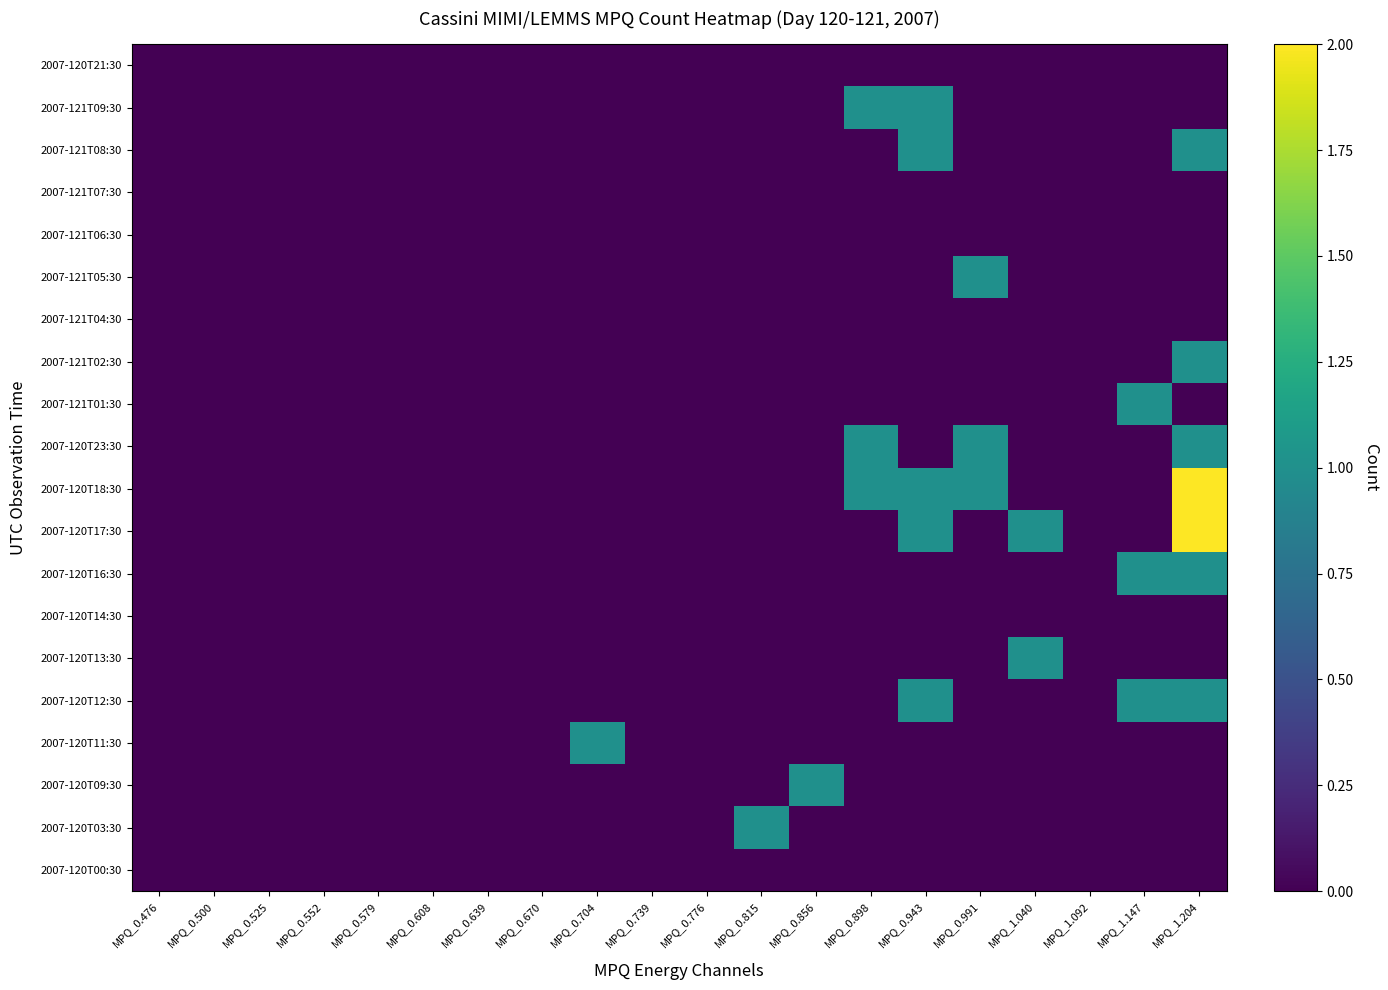

Reading left to right, what are all the values shown in this chart?

2007-120T00:30: MPQ_0.476=0	MPQ_0.500=0	MPQ_0.525=0	MPQ_0.552=0	MPQ_0.579=0	MPQ_0.608=0	MPQ_0.639=0	MPQ_0.670=0	MPQ_0.704=0	MPQ_0.739=0	MPQ_0.776=0	MPQ_0.815=0	MPQ_0.856=0	MPQ_0.898=0	MPQ_0.943=0	MPQ_0.991=0	MPQ_1.040=0	MPQ_1.092=0	MPQ_1.147=0	MPQ_1.204=0
2007-120T03:30: MPQ_0.476=0	MPQ_0.500=0	MPQ_0.525=0	MPQ_0.552=0	MPQ_0.579=0	MPQ_0.608=0	MPQ_0.639=0	MPQ_0.670=0	MPQ_0.704=0	MPQ_0.739=0	MPQ_0.776=0	MPQ_0.815=1	MPQ_0.856=0	MPQ_0.898=0	MPQ_0.943=0	MPQ_0.991=0	MPQ_1.040=0	MPQ_1.092=0	MPQ_1.147=0	MPQ_1.204=0
2007-120T09:30: MPQ_0.476=0	MPQ_0.500=0	MPQ_0.525=0	MPQ_0.552=0	MPQ_0.579=0	MPQ_0.608=0	MPQ_0.639=0	MPQ_0.670=0	MPQ_0.704=0	MPQ_0.739=0	MPQ_0.776=0	MPQ_0.815=0	MPQ_0.856=1	MPQ_0.898=0	MPQ_0.943=0	MPQ_0.991=0	MPQ_1.040=0	MPQ_1.092=0	MPQ_1.147=0	MPQ_1.204=0
2007-120T11:30: MPQ_0.476=0	MPQ_0.500=0	MPQ_0.525=0	MPQ_0.552=0	MPQ_0.579=0	MPQ_0.608=0	MPQ_0.639=0	MPQ_0.670=0	MPQ_0.704=1	MPQ_0.739=0	MPQ_0.776=0	MPQ_0.815=0	MPQ_0.856=0	MPQ_0.898=0	MPQ_0.943=0	MPQ_0.991=0	MPQ_1.040=0	MPQ_1.092=0	MPQ_1.147=0	MPQ_1.204=0
2007-120T12:30: MPQ_0.476=0	MPQ_0.500=0	MPQ_0.525=0	MPQ_0.552=0	MPQ_0.579=0	MPQ_0.608=0	MPQ_0.639=0	MPQ_0.670=0	MPQ_0.704=0	MPQ_0.739=0	MPQ_0.776=0	MPQ_0.815=0	MPQ_0.856=0	MPQ_0.898=0	MPQ_0.943=1	MPQ_0.991=0	MPQ_1.040=0	MPQ_1.092=0	MPQ_1.147=1	MPQ_1.204=1
2007-120T13:30: MPQ_0.476=0	MPQ_0.500=0	MPQ_0.525=0	MPQ_0.552=0	MPQ_0.579=0	MPQ_0.608=0	MPQ_0.639=0	MPQ_0.670=0	MPQ_0.704=0	MPQ_0.739=0	MPQ_0.776=0	MPQ_0.815=0	MPQ_0.856=0	MPQ_0.898=0	MPQ_0.943=0	MPQ_0.991=0	MPQ_1.040=1	MPQ_1.092=0	MPQ_1.147=0	MPQ_1.204=0
2007-120T14:30: MPQ_0.476=0	MPQ_0.500=0	MPQ_0.525=0	MPQ_0.552=0	MPQ_0.579=0	MPQ_0.608=0	MPQ_0.639=0	MPQ_0.670=0	MPQ_0.704=0	MPQ_0.739=0	MPQ_0.776=0	MPQ_0.815=0	MPQ_0.856=0	MPQ_0.898=0	MPQ_0.943=0	MPQ_0.991=0	MPQ_1.040=0	MPQ_1.092=0	MPQ_1.147=0	MPQ_1.204=0
2007-120T16:30: MPQ_0.476=0	MPQ_0.500=0	MPQ_0.525=0	MPQ_0.552=0	MPQ_0.579=0	MPQ_0.608=0	MPQ_0.639=0	MPQ_0.670=0	MPQ_0.704=0	MPQ_0.739=0	MPQ_0.776=0	MPQ_0.815=0	MPQ_0.856=0	MPQ_0.898=0	MPQ_0.943=0	MPQ_0.991=0	MPQ_1.040=0	MPQ_1.092=0	MPQ_1.147=1	MPQ_1.204=1
2007-120T17:30: MPQ_0.476=0	MPQ_0.500=0	MPQ_0.525=0	MPQ_0.552=0	MPQ_0.579=0	MPQ_0.608=0	MPQ_0.639=0	MPQ_0.670=0	MPQ_0.704=0	MPQ_0.739=0	MPQ_0.776=0	MPQ_0.815=0	MPQ_0.856=0	MPQ_0.898=0	MPQ_0.943=1	MPQ_0.991=0	MPQ_1.040=1	MPQ_1.092=0	MPQ_1.147=0	MPQ_1.204=2
2007-120T18:30: MPQ_0.476=0	MPQ_0.500=0	MPQ_0.525=0	MPQ_0.552=0	MPQ_0.579=0	MPQ_0.608=0	MPQ_0.639=0	MPQ_0.670=0	MPQ_0.704=0	MPQ_0.739=0	MPQ_0.776=0	MPQ_0.815=0	MPQ_0.856=0	MPQ_0.898=1	MPQ_0.943=1	MPQ_0.991=1	MPQ_1.040=0	MPQ_1.092=0	MPQ_1.147=0	MPQ_1.204=2
2007-120T23:30: MPQ_0.476=0	MPQ_0.500=0	MPQ_0.525=0	MPQ_0.552=0	MPQ_0.579=0	MPQ_0.608=0	MPQ_0.639=0	MPQ_0.670=0	MPQ_0.704=0	MPQ_0.739=0	MPQ_0.776=0	MPQ_0.815=0	MPQ_0.856=0	MPQ_0.898=1	MPQ_0.943=0	MPQ_0.991=1	MPQ_1.040=0	MPQ_1.092=0	MPQ_1.147=0	MPQ_1.204=1
2007-121T01:30: MPQ_0.476=0	MPQ_0.500=0	MPQ_0.525=0	MPQ_0.552=0	MPQ_0.579=0	MPQ_0.608=0	MPQ_0.639=0	MPQ_0.670=0	MPQ_0.704=0	MPQ_0.739=0	MPQ_0.776=0	MPQ_0.815=0	MPQ_0.856=0	MPQ_0.898=0	MPQ_0.943=0	MPQ_0.991=0	MPQ_1.040=0	MPQ_1.092=0	MPQ_1.147=1	MPQ_1.204=0
2007-121T02:30: MPQ_0.476=0	MPQ_0.500=0	MPQ_0.525=0	MPQ_0.552=0	MPQ_0.579=0	MPQ_0.608=0	MPQ_0.639=0	MPQ_0.670=0	MPQ_0.704=0	MPQ_0.739=0	MPQ_0.776=0	MPQ_0.815=0	MPQ_0.856=0	MPQ_0.898=0	MPQ_0.943=0	MPQ_0.991=0	MPQ_1.040=0	MPQ_1.092=0	MPQ_1.147=0	MPQ_1.204=1
2007-121T04:30: MPQ_0.476=0	MPQ_0.500=0	MPQ_0.525=0	MPQ_0.552=0	MPQ_0.579=0	MPQ_0.608=0	MPQ_0.639=0	MPQ_0.670=0	MPQ_0.704=0	MPQ_0.739=0	MPQ_0.776=0	MPQ_0.815=0	MPQ_0.856=0	MPQ_0.898=0	MPQ_0.943=0	MPQ_0.991=0	MPQ_1.040=0	MPQ_1.092=0	MPQ_1.147=0	MPQ_1.204=0
2007-121T05:30: MPQ_0.476=0	MPQ_0.500=0	MPQ_0.525=0	MPQ_0.552=0	MPQ_0.579=0	MPQ_0.608=0	MPQ_0.639=0	MPQ_0.670=0	MPQ_0.704=0	MPQ_0.739=0	MPQ_0.776=0	MPQ_0.815=0	MPQ_0.856=0	MPQ_0.898=0	MPQ_0.943=0	MPQ_0.991=1	MPQ_1.040=0	MPQ_1.092=0	MPQ_1.147=0	MPQ_1.204=0
2007-121T06:30: MPQ_0.476=0	MPQ_0.500=0	MPQ_0.525=0	MPQ_0.552=0	MPQ_0.579=0	MPQ_0.608=0	MPQ_0.639=0	MPQ_0.670=0	MPQ_0.704=0	MPQ_0.739=0	MPQ_0.776=0	MPQ_0.815=0	MPQ_0.856=0	MPQ_0.898=0	MPQ_0.943=0	MPQ_0.991=0	MPQ_1.040=0	MPQ_1.092=0	MPQ_1.147=0	MPQ_1.204=0
2007-121T07:30: MPQ_0.476=0	MPQ_0.500=0	MPQ_0.525=0	MPQ_0.552=0	MPQ_0.579=0	MPQ_0.608=0	MPQ_0.639=0	MPQ_0.670=0	MPQ_0.704=0	MPQ_0.739=0	MPQ_0.776=0	MPQ_0.815=0	MPQ_0.856=0	MPQ_0.898=0	MPQ_0.943=0	MPQ_0.991=0	MPQ_1.040=0	MPQ_1.092=0	MPQ_1.147=0	MPQ_1.204=0
2007-121T08:30: MPQ_0.476=0	MPQ_0.500=0	MPQ_0.525=0	MPQ_0.552=0	MPQ_0.579=0	MPQ_0.608=0	MPQ_0.639=0	MPQ_0.670=0	MPQ_0.704=0	MPQ_0.739=0	MPQ_0.776=0	MPQ_0.815=0	MPQ_0.856=0	MPQ_0.898=0	MPQ_0.943=1	MPQ_0.991=0	MPQ_1.040=0	MPQ_1.092=0	MPQ_1.147=0	MPQ_1.204=1
2007-121T09:30: MPQ_0.476=0	MPQ_0.500=0	MPQ_0.525=0	MPQ_0.552=0	MPQ_0.579=0	MPQ_0.608=0	MPQ_0.639=0	MPQ_0.670=0	MPQ_0.704=0	MPQ_0.739=0	MPQ_0.776=0	MPQ_0.815=0	MPQ_0.856=0	MPQ_0.898=1	MPQ_0.943=1	MPQ_0.991=0	MPQ_1.040=0	MPQ_1.092=0	MPQ_1.147=0	MPQ_1.204=0
2007-120T21:30: MPQ_0.476=0	MPQ_0.500=0	MPQ_0.525=0	MPQ_0.552=0	MPQ_0.579=0	MPQ_0.608=0	MPQ_0.639=0	MPQ_0.670=0	MPQ_0.704=0	MPQ_0.739=0	MPQ_0.776=0	MPQ_0.815=0	MPQ_0.856=0	MPQ_0.898=0	MPQ_0.943=0	MPQ_0.991=0	MPQ_1.040=0	MPQ_1.092=0	MPQ_1.147=0	MPQ_1.204=0